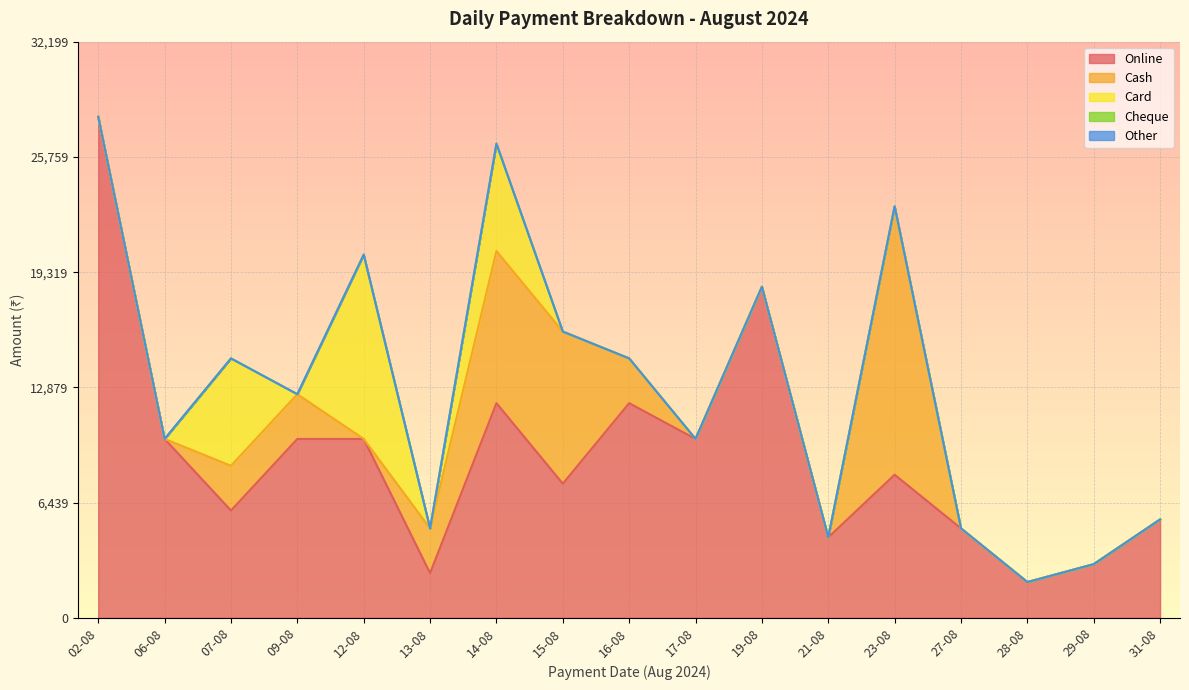

What position from the right is 13-08?

12